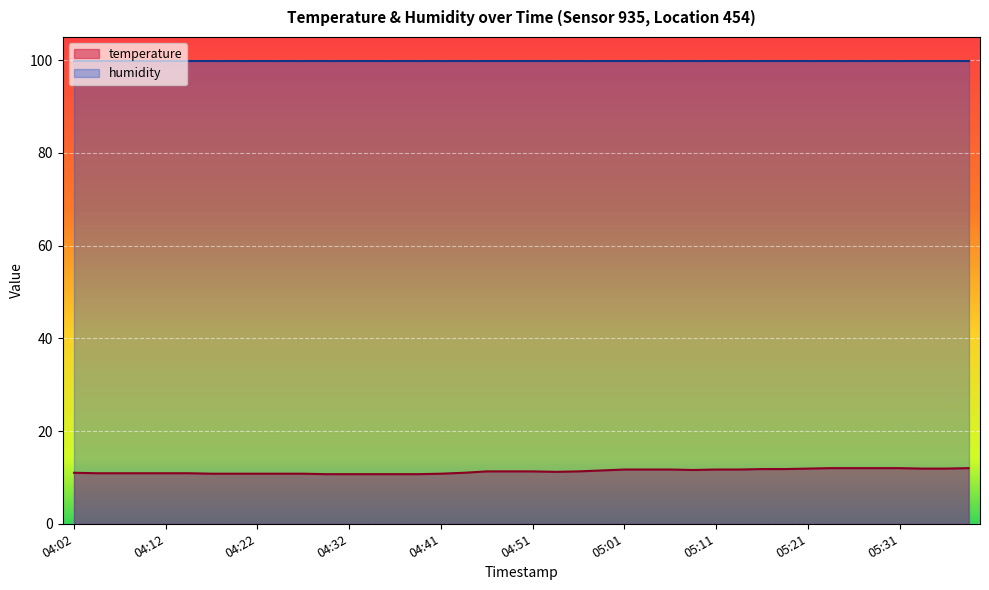

What is the sum of all values?

452.1